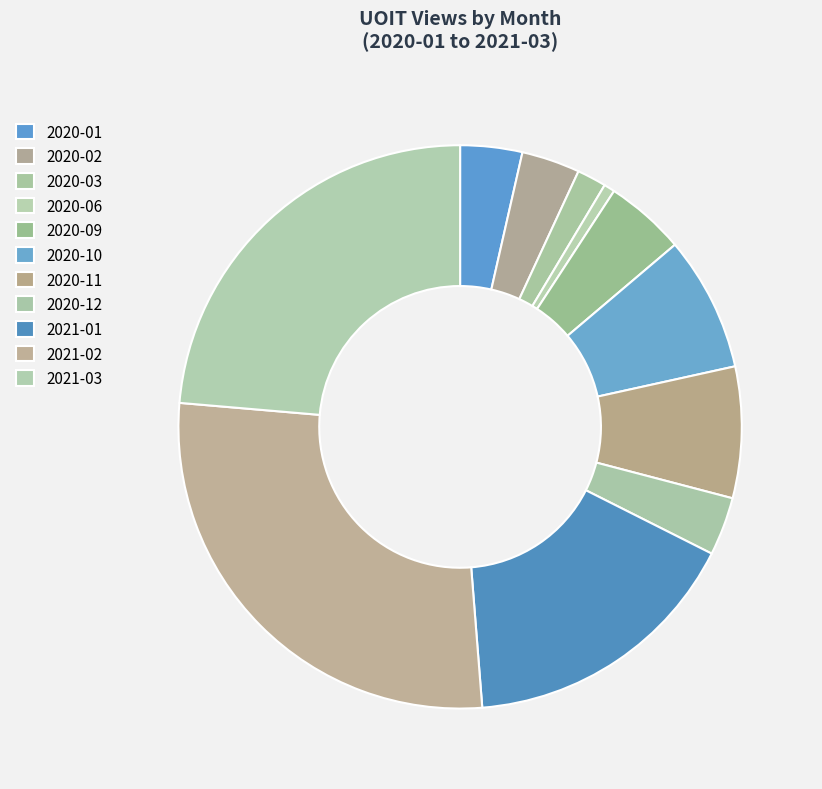

Does any single category account for the majority?

No